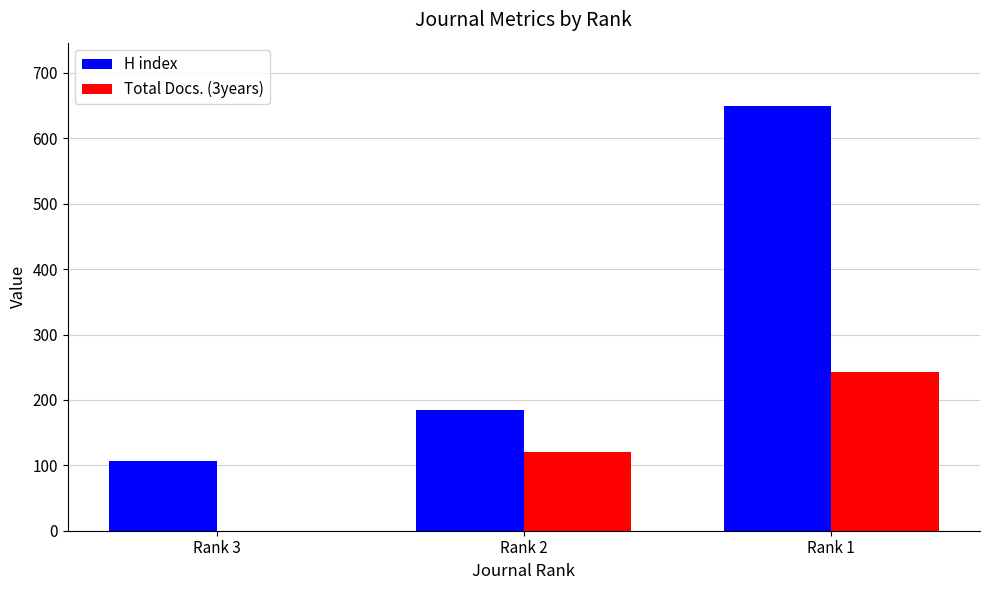

True or false: Total Docs. (3years) has a value of 120 at Rank 2.

True